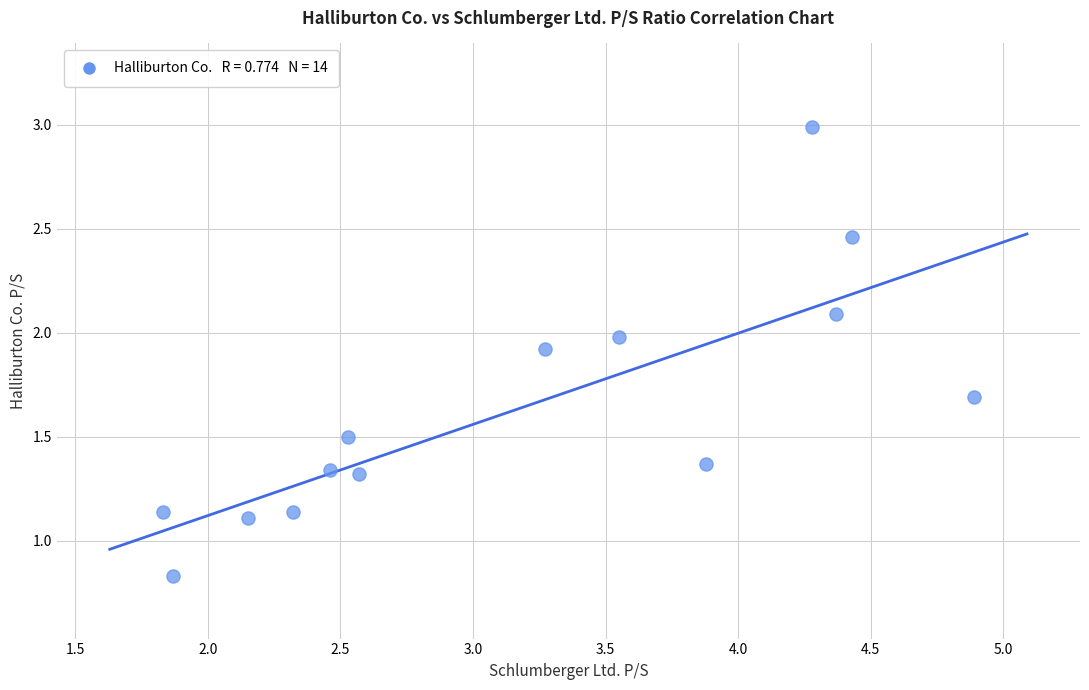

What is the range of X values (max minus min)?

3.1